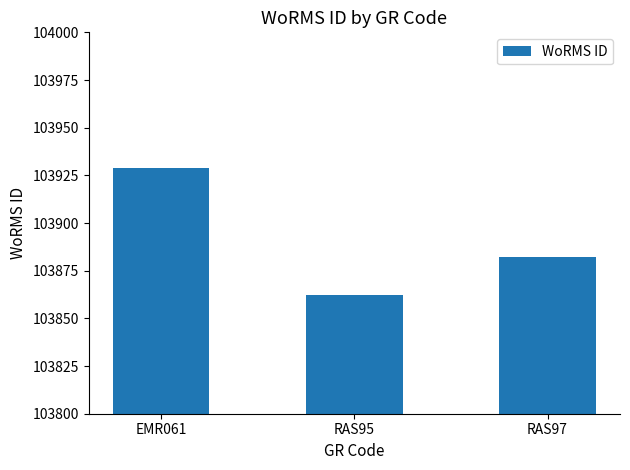

What is the label of the 1st bar from the left?

EMR061